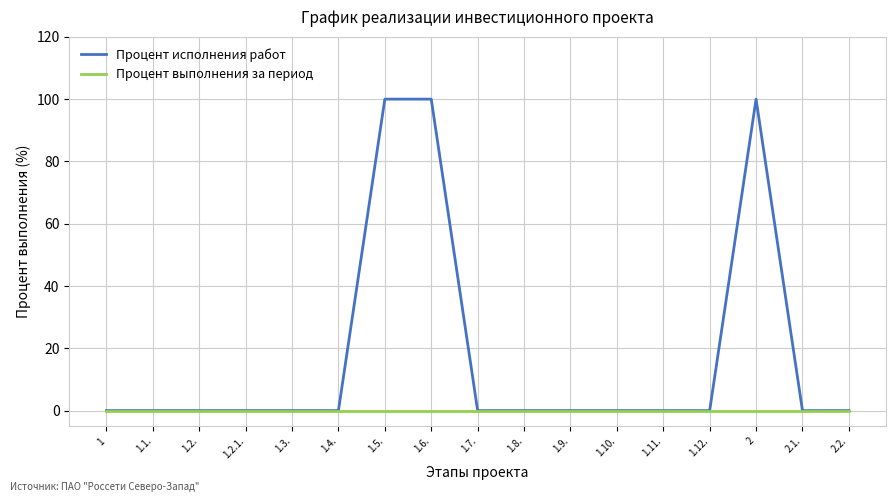

How many lines are shown in the chart?

2